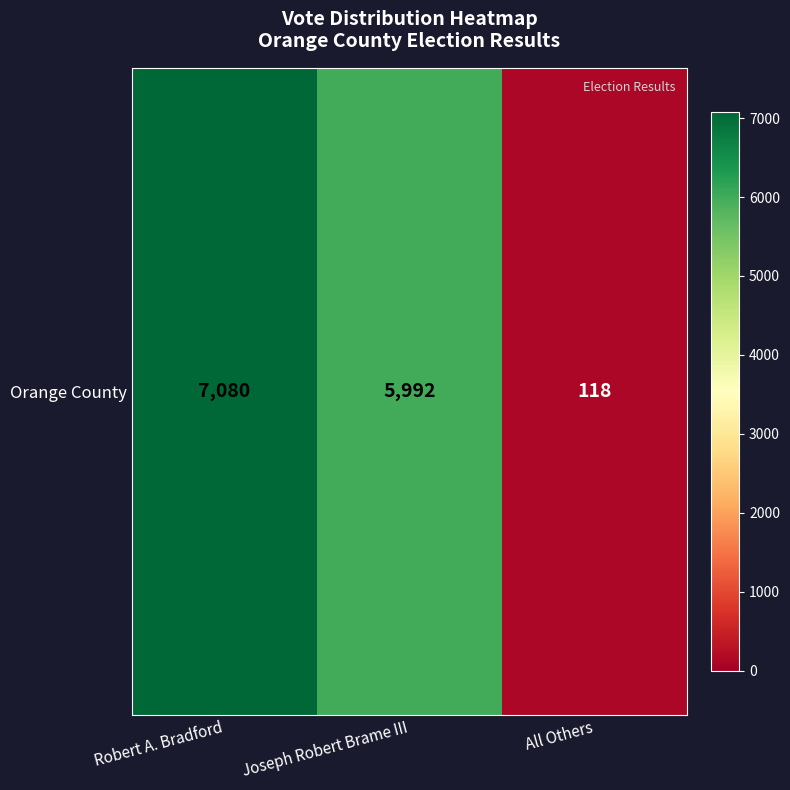

Is it true that the value at All Others is 32?

False